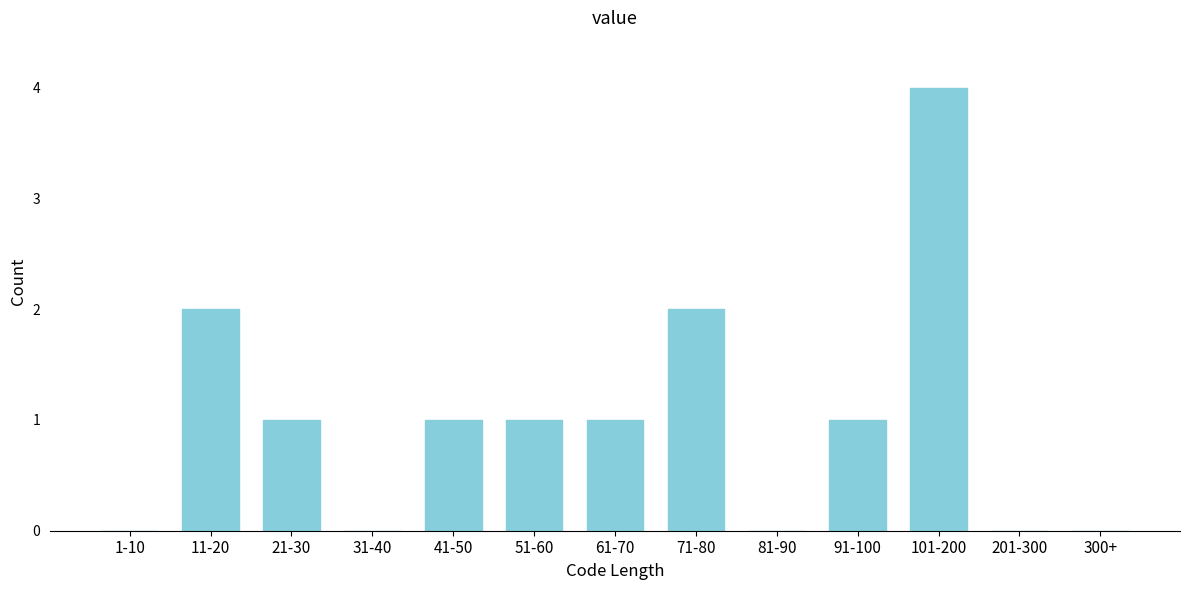

Reading right to left, transcribe all the data shown in this chart.

300+=0	201-300=0	101-200=4	91-100=1	81-90=0	71-80=2	61-70=1	51-60=1	41-50=1	31-40=0	21-30=1	11-20=2	1-10=0